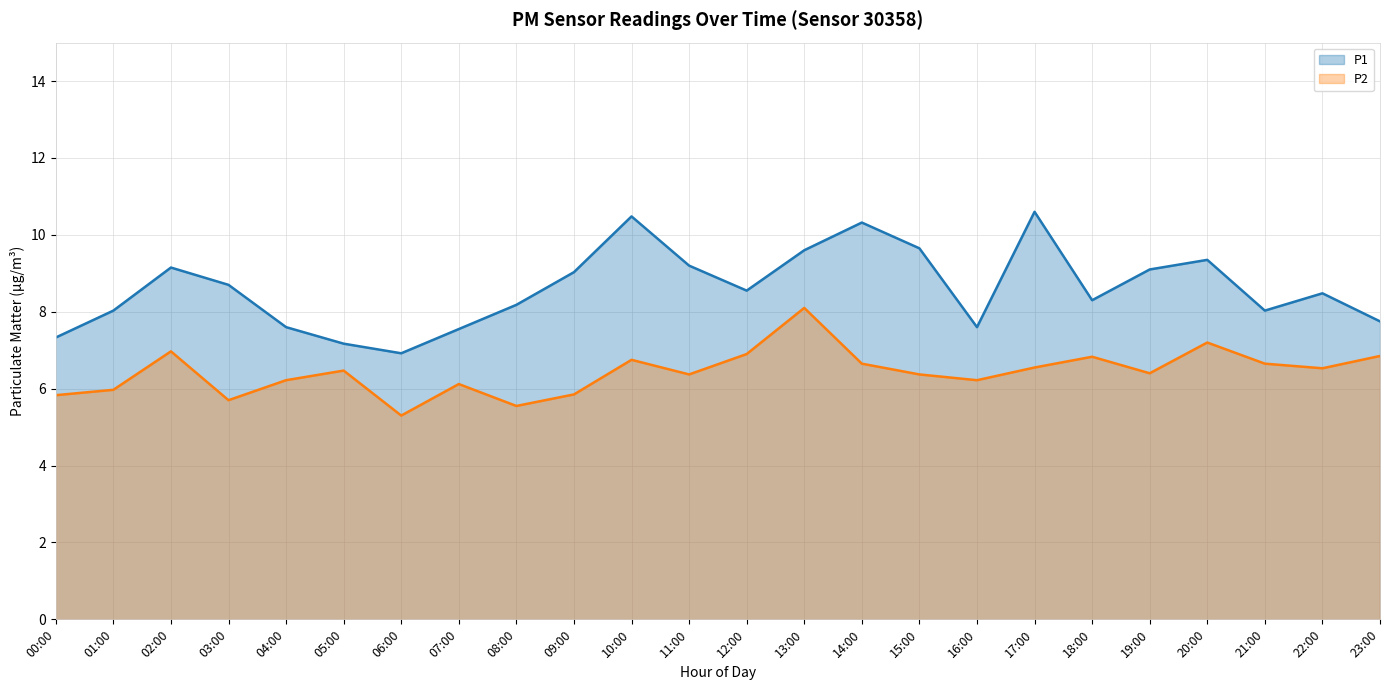

At which category does the chart reach its minimum across all series?

06:00